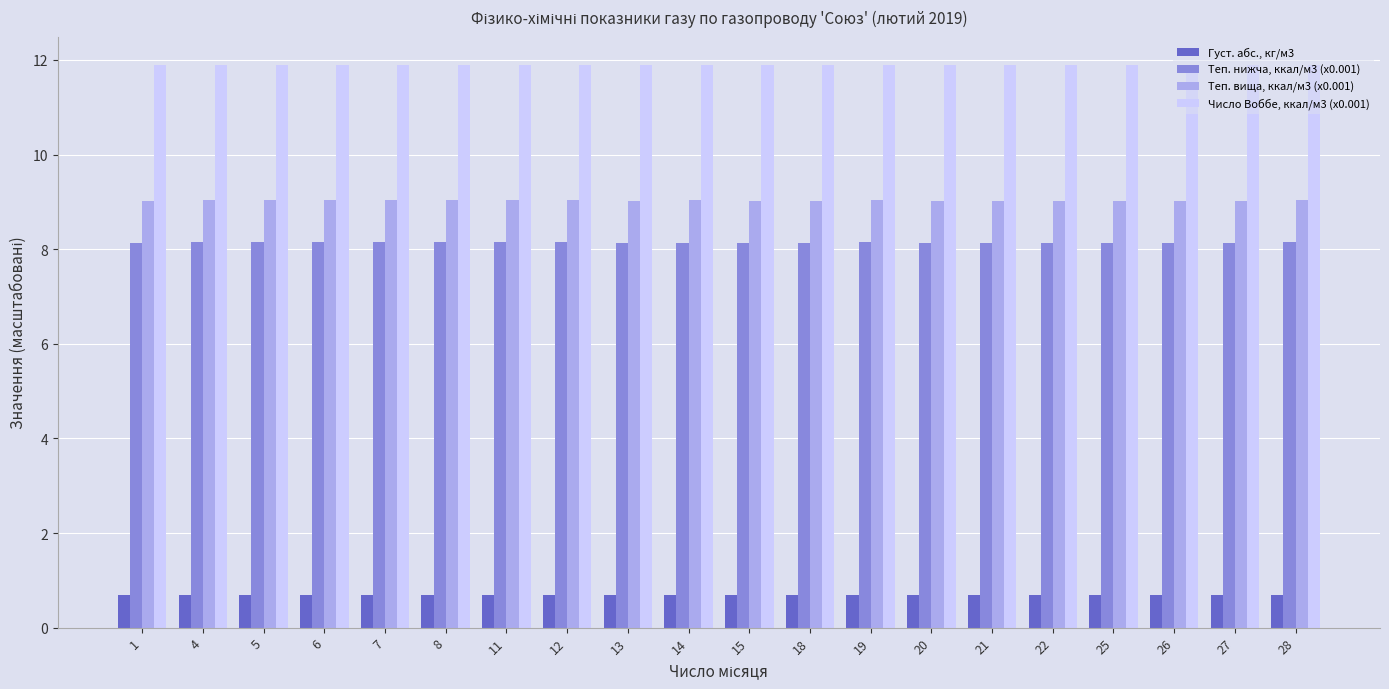

What is the sum of all Теп. нижча, ккал/м3 (x0.001) values?

162.8